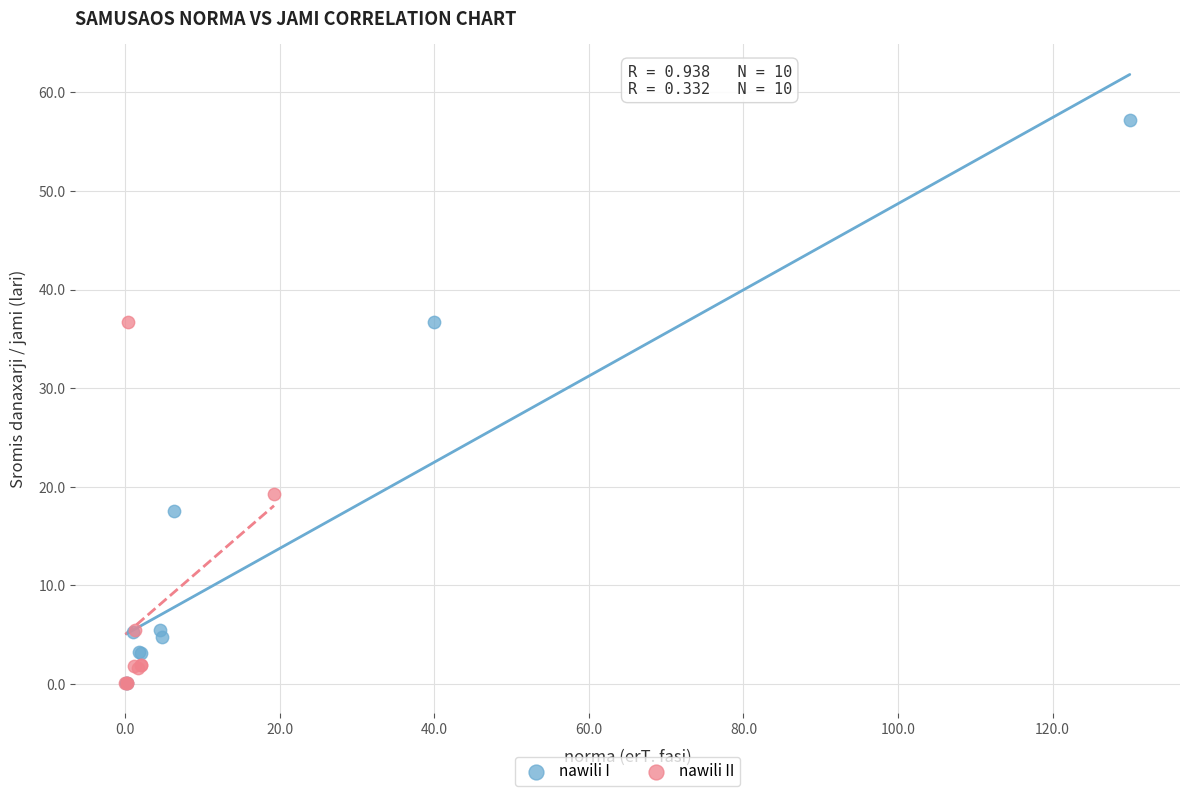

Which series has the widest spread of Y values?

nawili I